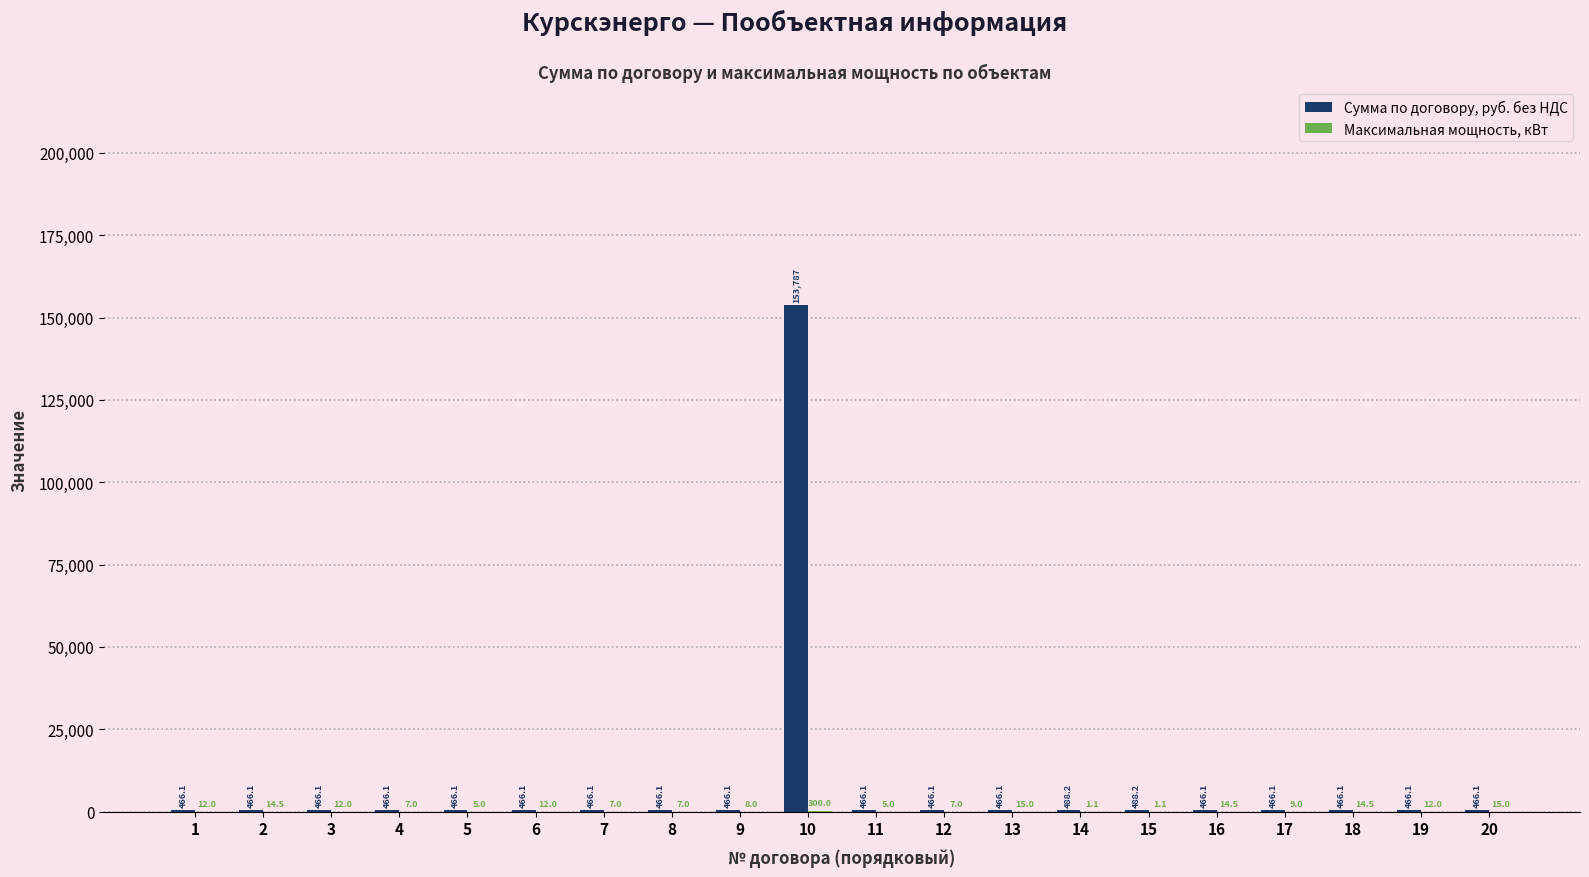

At which category is the sum across all series the highest?

10